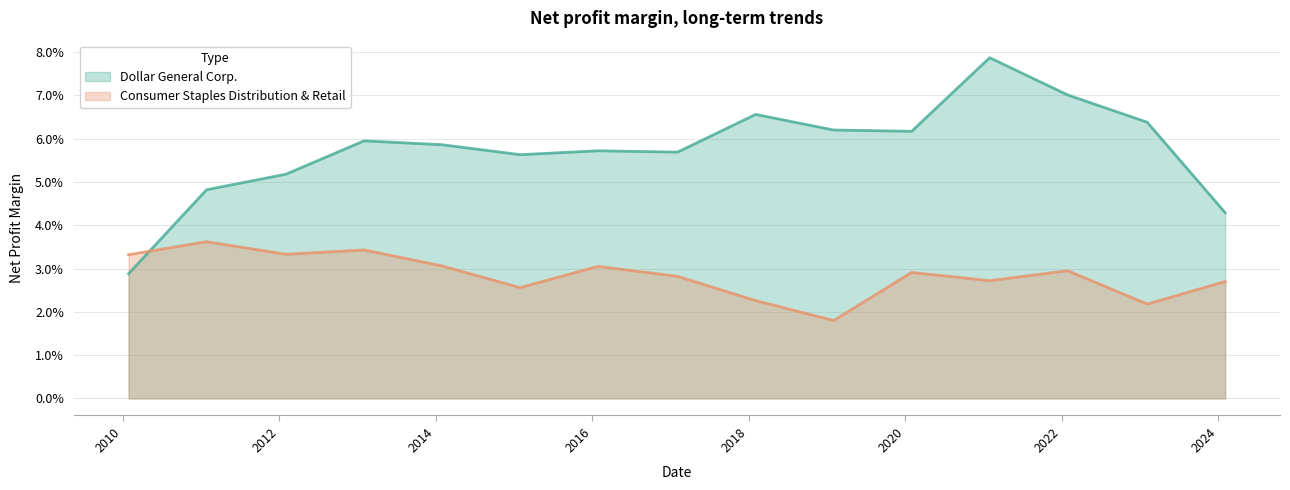

At how many categories does at least one series exceed 0?

15